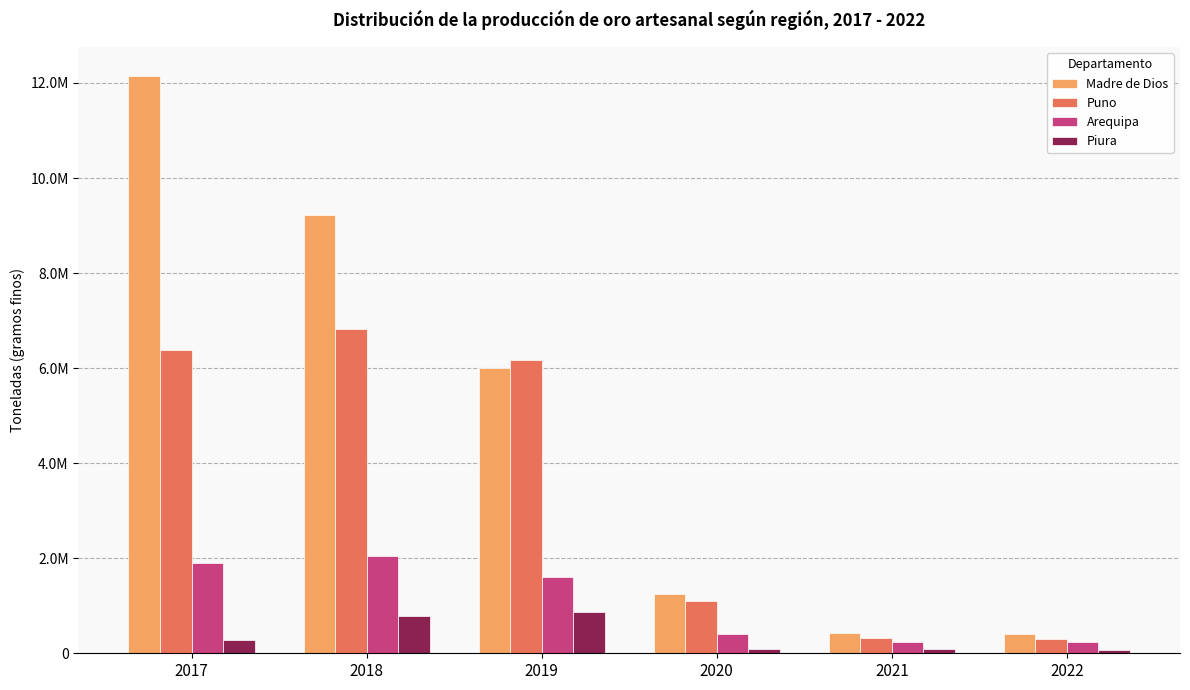

Are the bars grouped side by side (vs. stacked)?

Yes